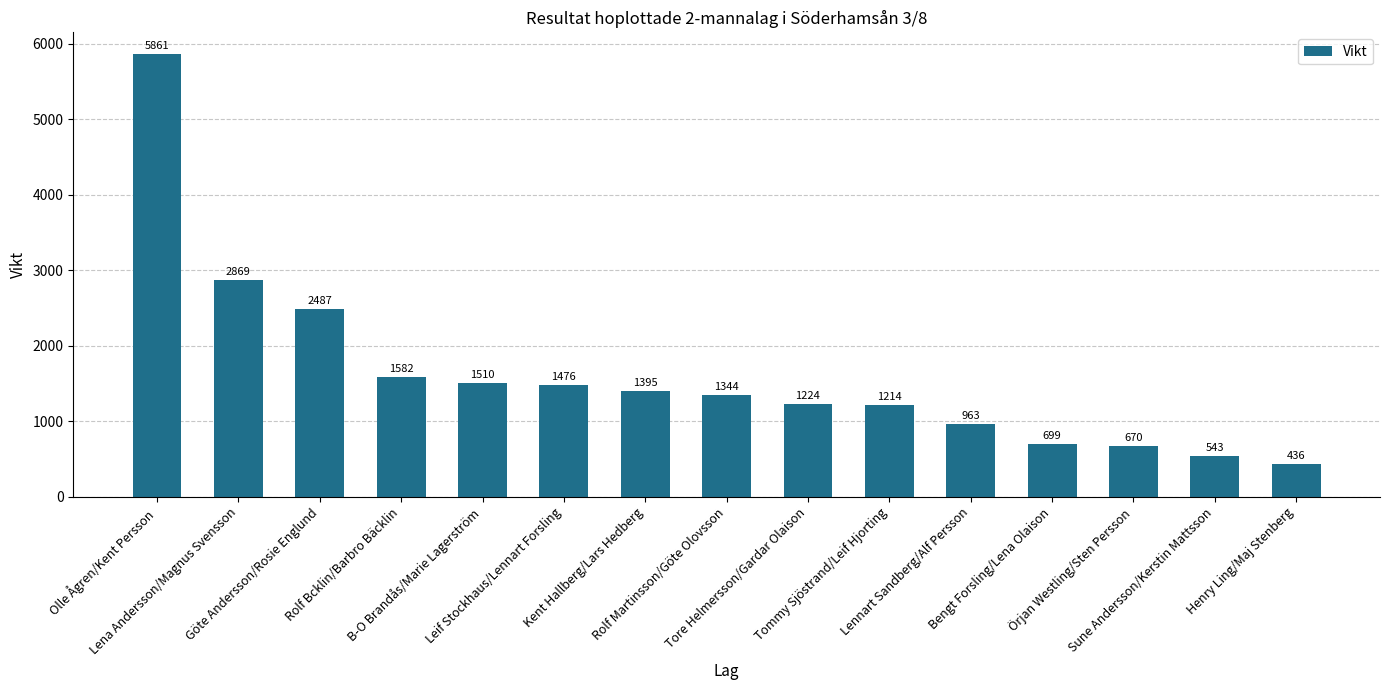

Which label corresponds to the largest value in the chart?

Olle Ågren/Kent Persson